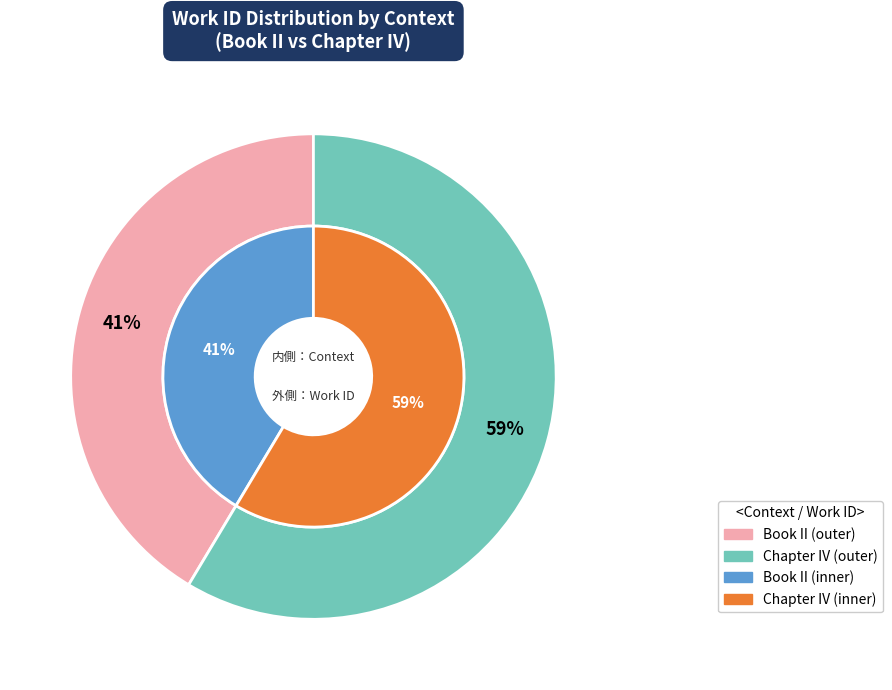

How many segments does this pie chart have?

2